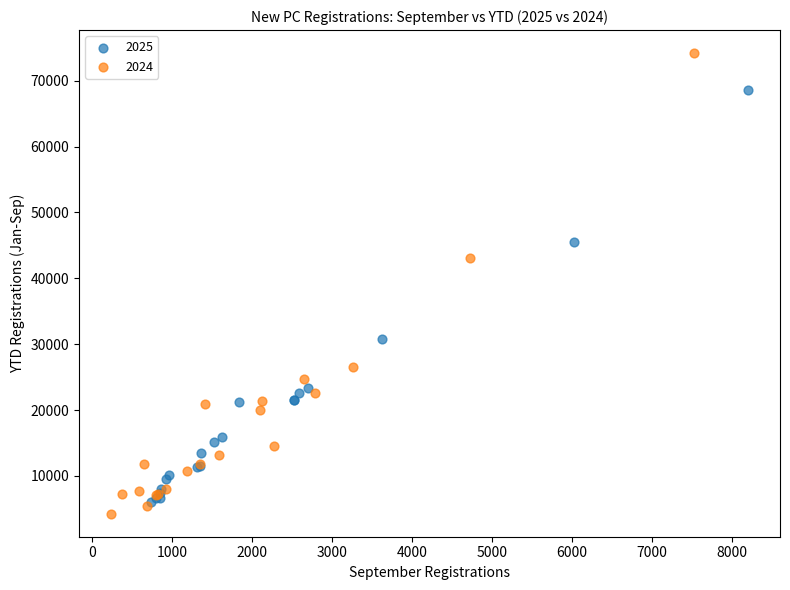

What are all the series names shown in the legend?

2025, 2024